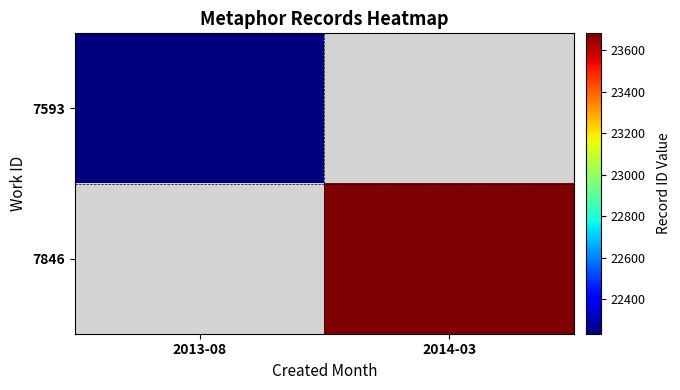

Which category has the highest value across all series?

2014-03